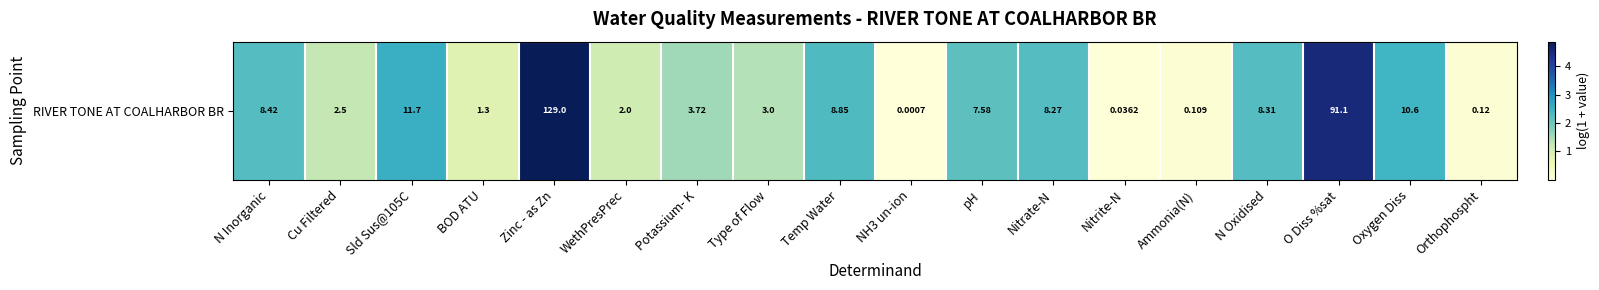

The value at Type of Flow is 2.4. True or false?

False